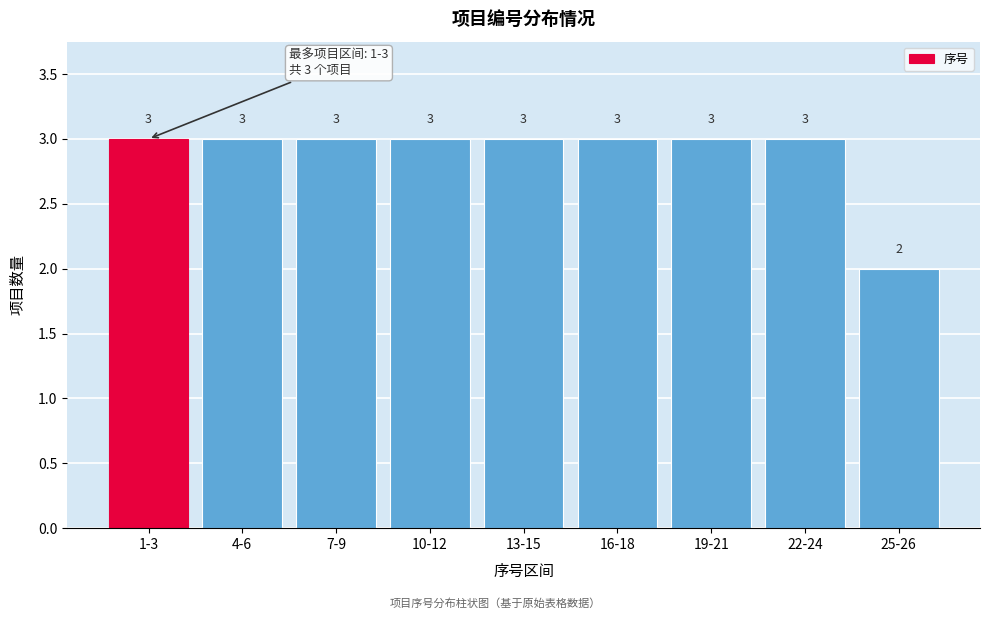

Reading left to right, what are all the values shown in this chart?

3	3	3	3	3	3	3	3	2